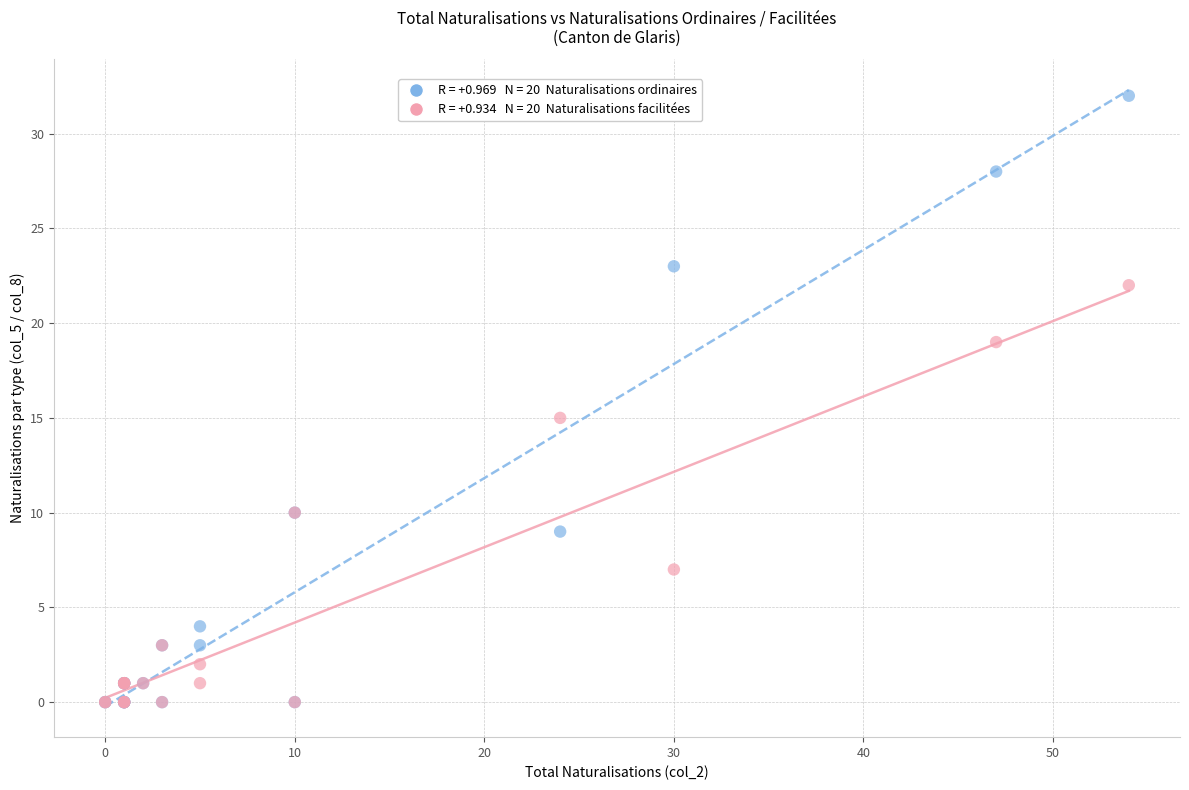

Across all series, what Y value is closest to 16?

15